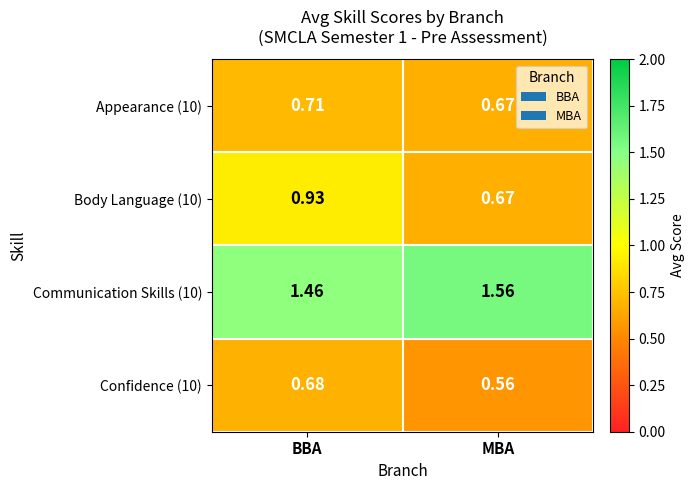

Which category has the highest value in the Body Language (10) series?

BBA